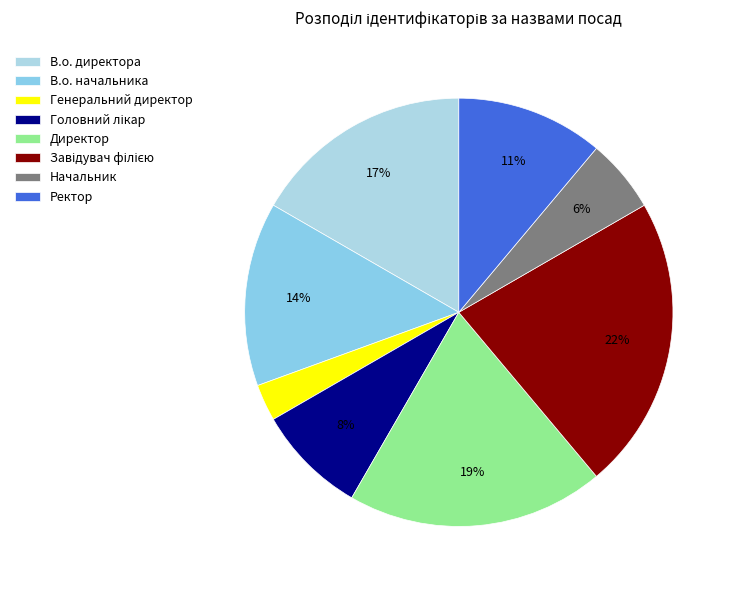

To the nearest percent, what is the difference between the largest and smallest slice percentages?

19%